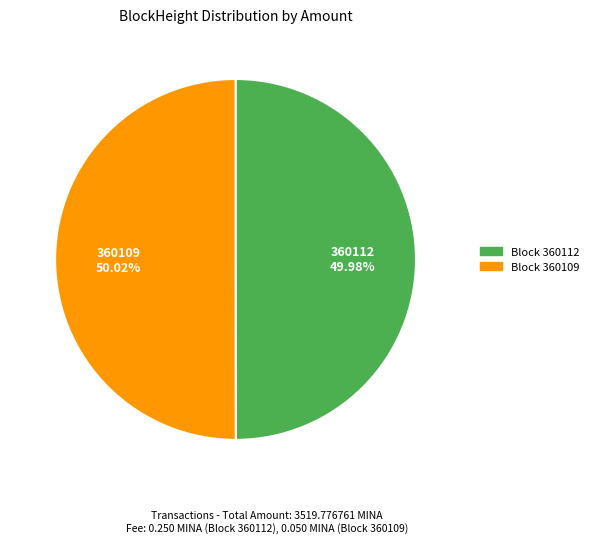

Does any single category account for the majority?

Yes